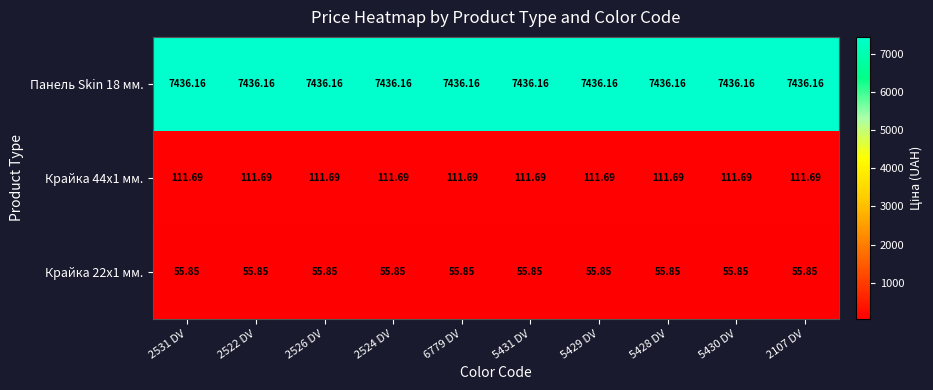

Is the value of Крайка 22x1 мм. at 5429 DV greater than the value of Крайка 44x1 мм. at 5431 DV?

No